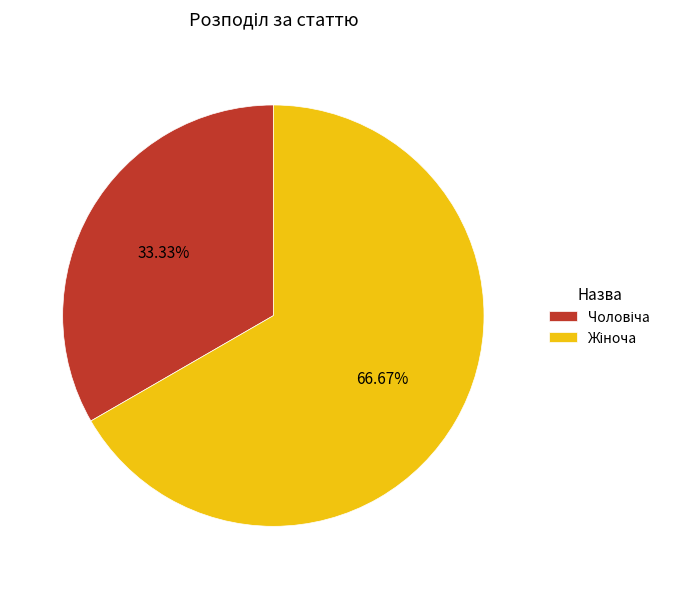

Is there a majority slice in this chart?

Yes